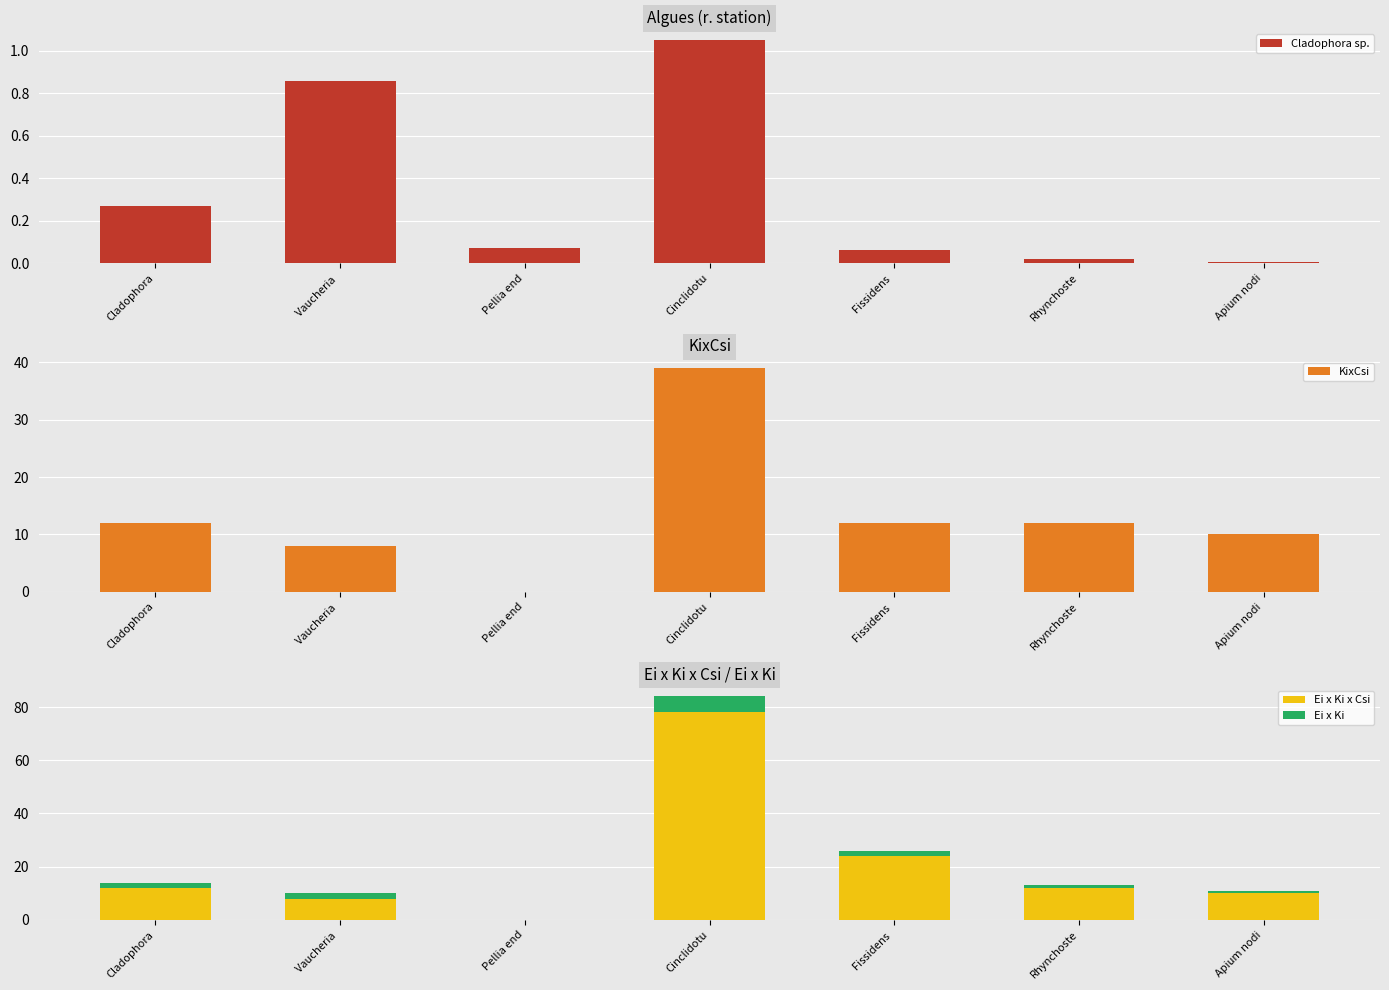

True or false: KixCsi has a value of 3.0 at Apium nodi.

False